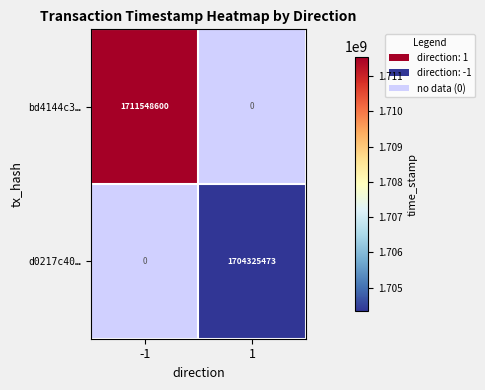

The d0217c405a492e5811972818fed573c1ce51b06 series shows 1137793606 at -1. True or false?

False